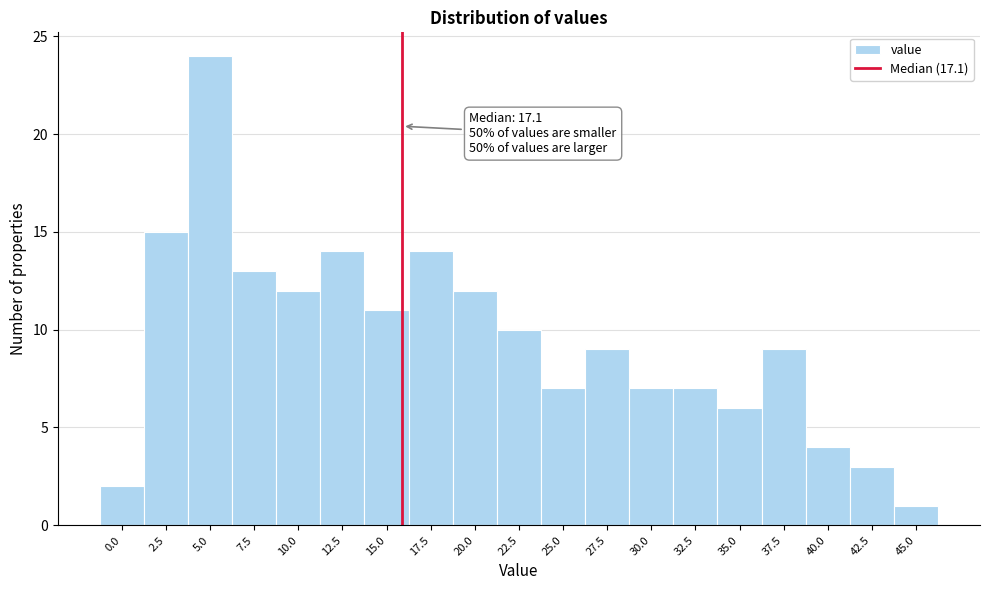

Reading left to right, what are all the values shown in this chart?

0.0=2	2.5=15	5.0=24	7.5=13	10.0=12	12.5=14	15.0=11	17.5=14	20.0=12	22.5=10	25.0=7	27.5=9	30.0=7	32.5=7	35.0=6	37.5=9	40.0=4	42.5=3	45.0=1